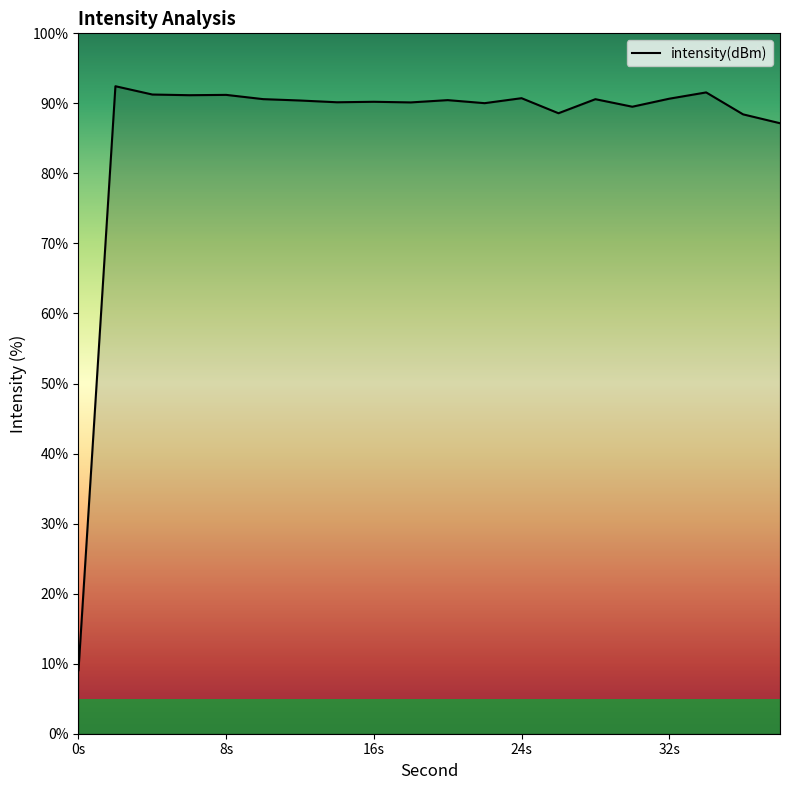

What is the difference between the maximum and minimum values?

83.4